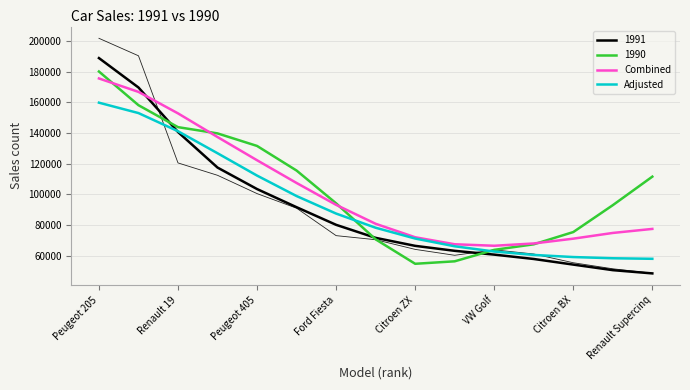

What position from the left is VW Golf?

11